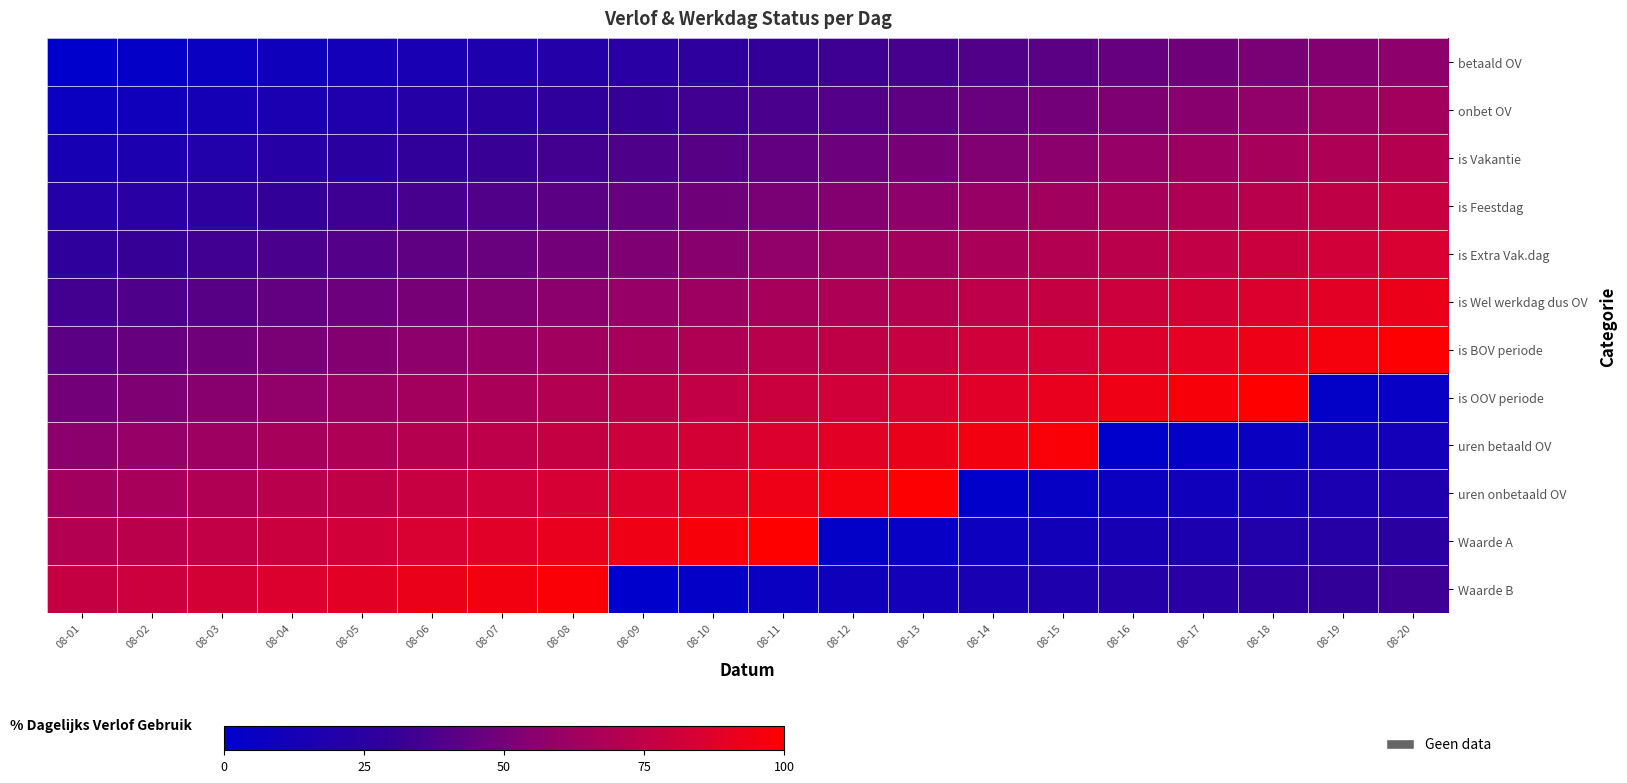

Rank the series by their maximum value, from highest to lowest.

is OOV periode, Waarde A, is BOV periode, uren onbetaald OV, uren betaald OV, Waarde B, is Wel werkdag dus OV, is Extra Vak.dag, is Feestdag, is Vakantie, onbet OV, betaald OV